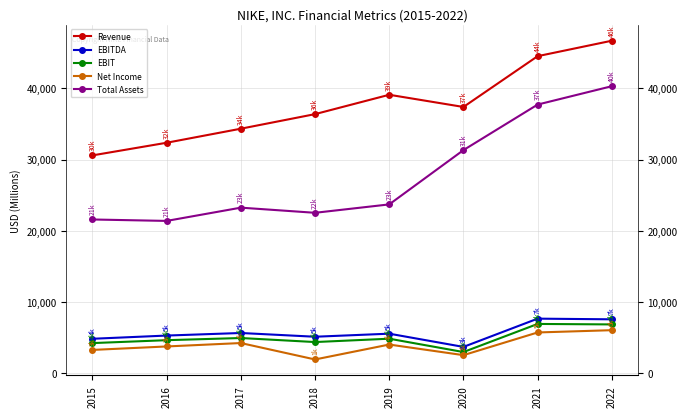

What is the value of the Revenue point at the 5th from the left?

39117